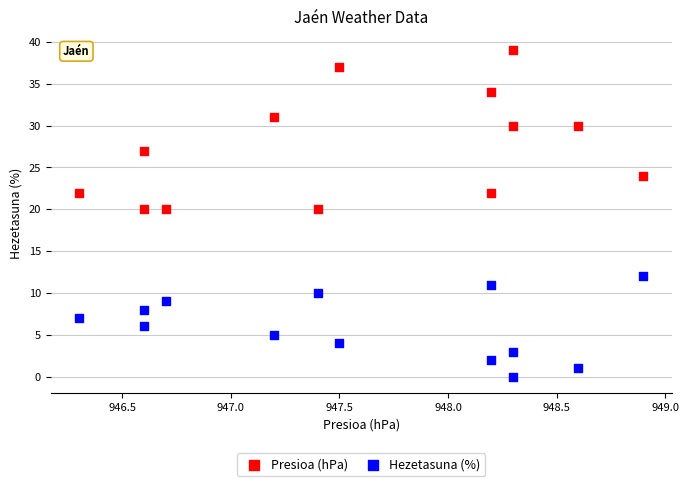

Which series has the largest Y range (max minus min)?

Presioa (hPa)